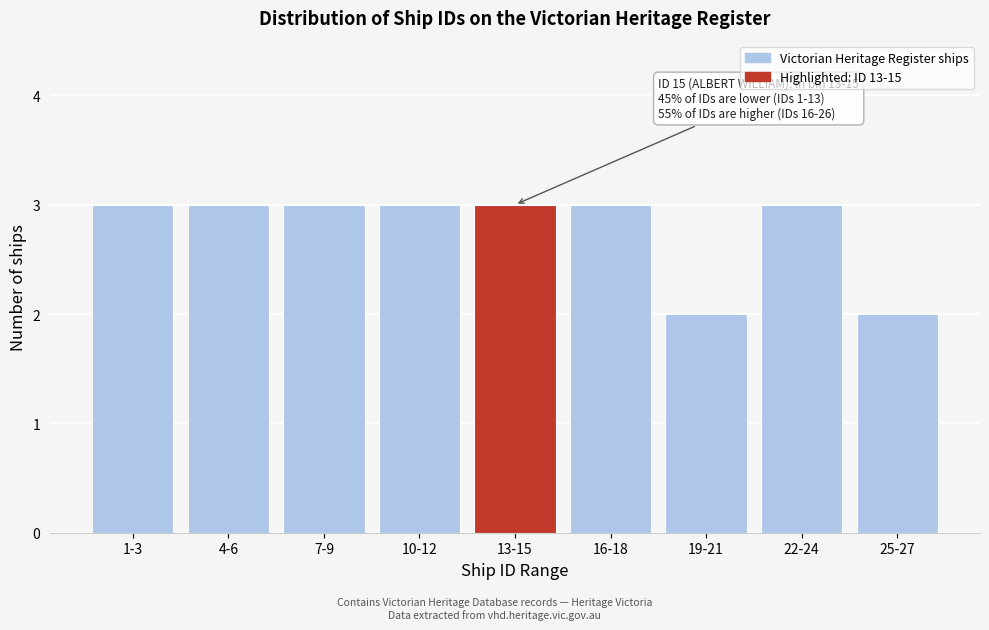

Reading right to left, transcribe all the data shown in this chart.

2	3	2	3	3	3	3	3	3